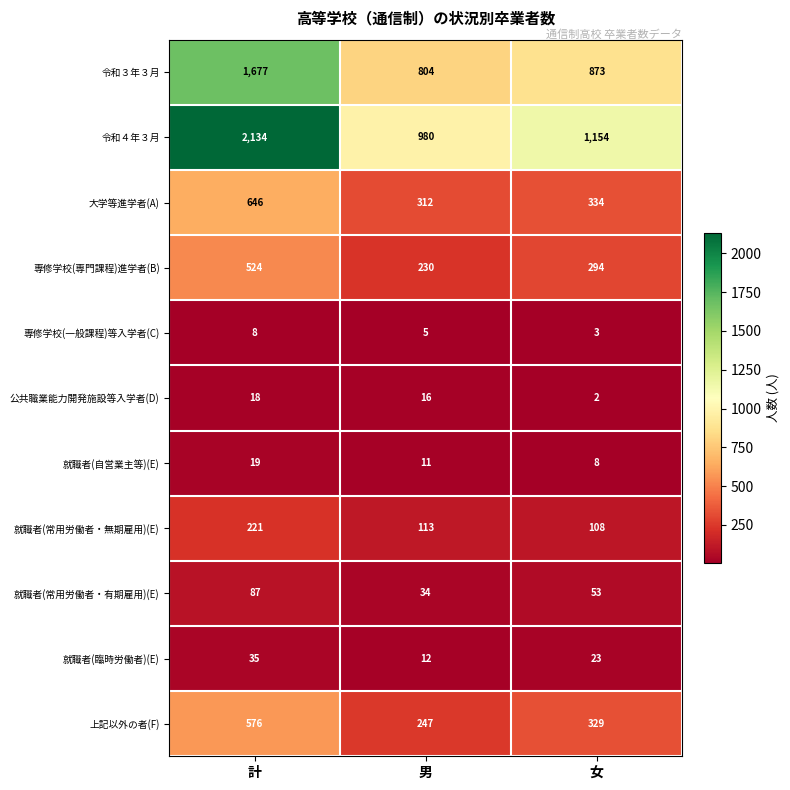

What is the spread (max minus min) of values at 男?

975